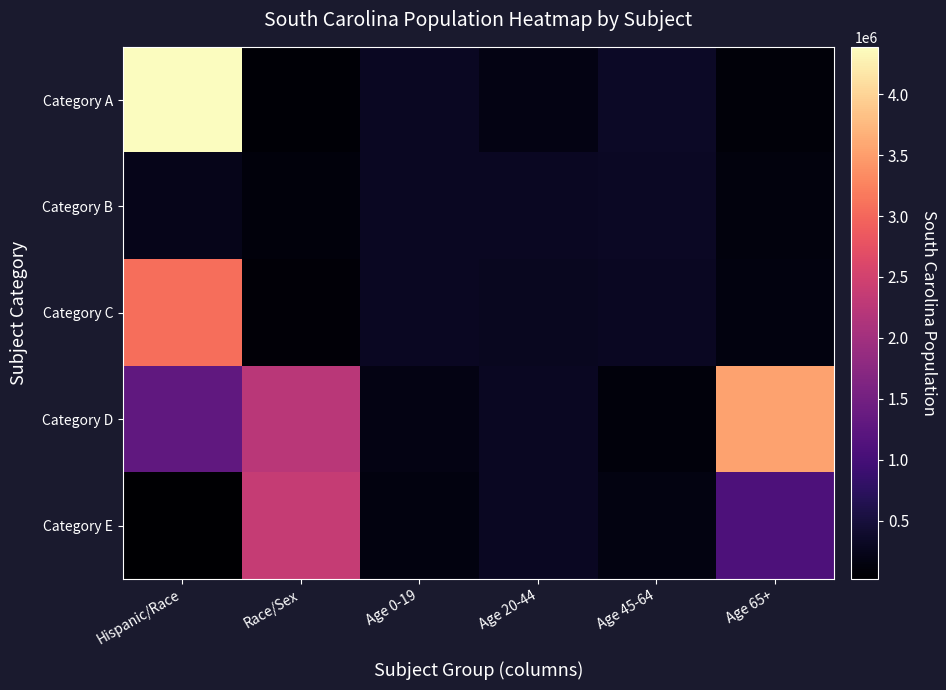

What is the total value across all series at Age 0-19?

1224425